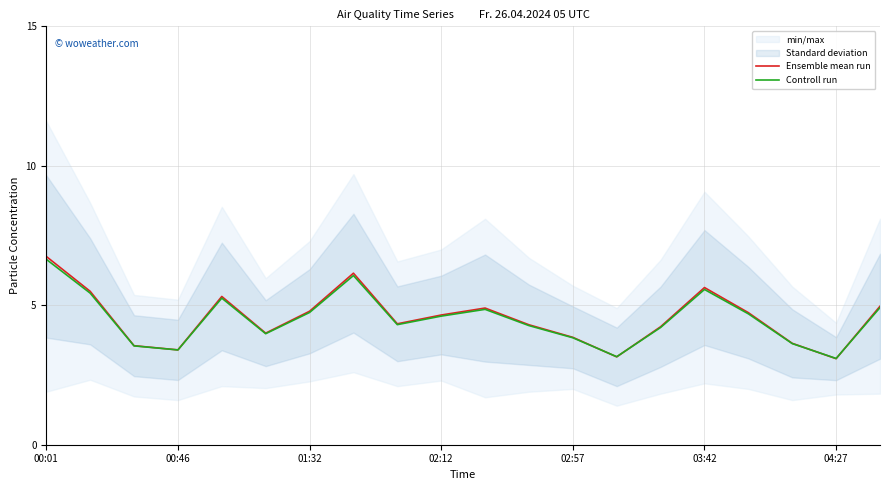

At which category does Ensemble mean run reach its first local valley?

00:46